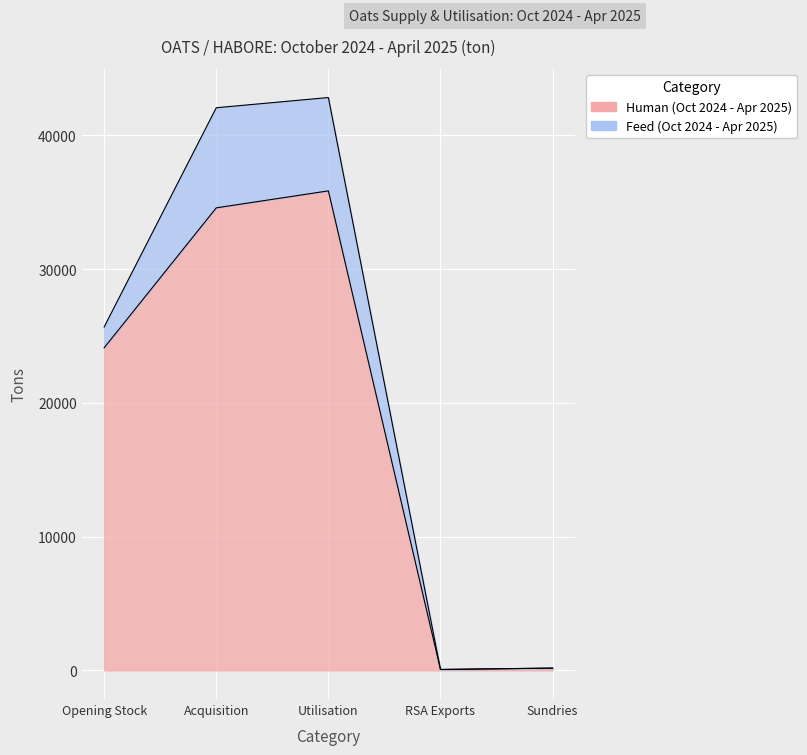

Rank the categories by value from highest to lowest.

Utilisation, Acquisition, Opening Stock, Sundries, RSA Exports